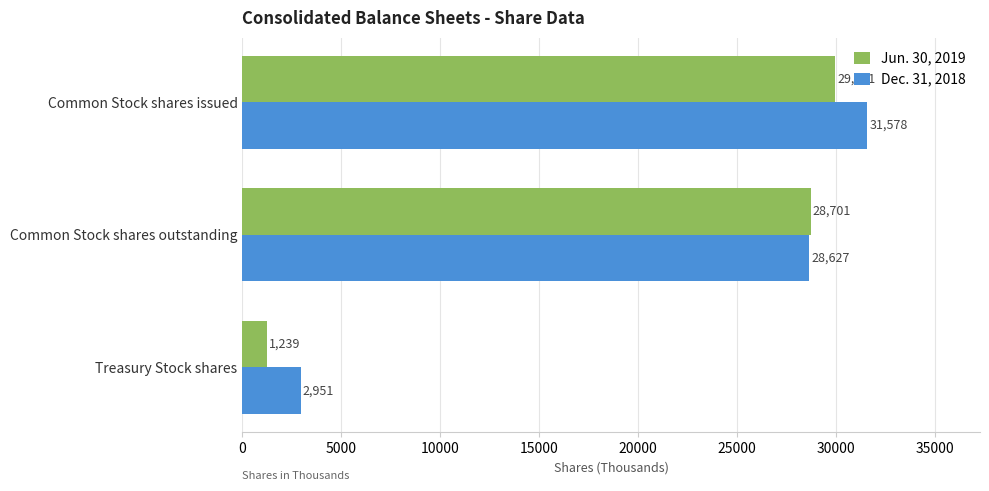

What is the average value of the Jun. 30, 2019 series?

19960